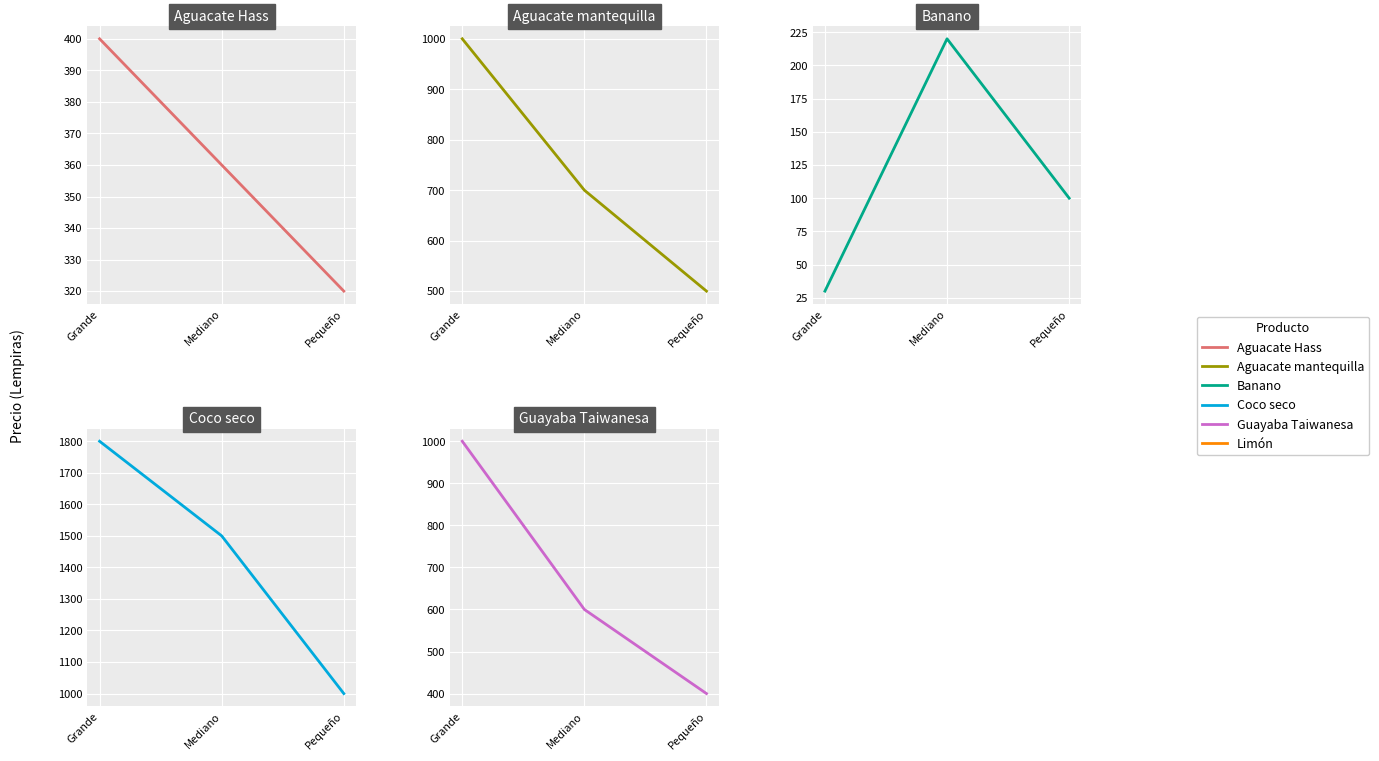

What is the minimum value shown in the chart?

30